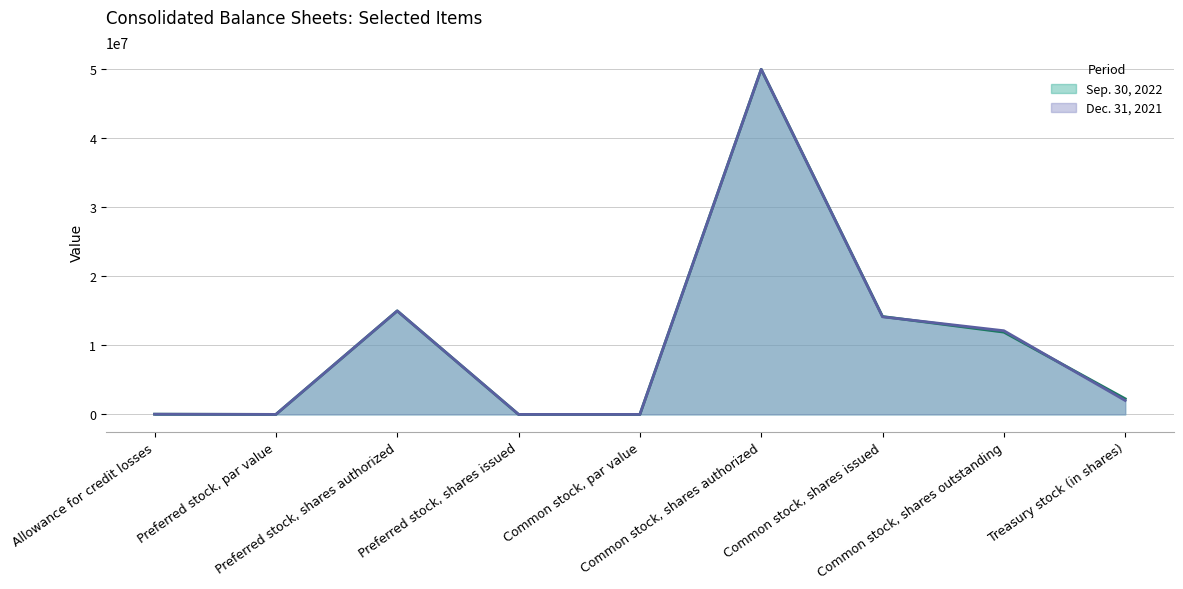

Where is Dec. 31, 2021 nearest to the value 25000000?

Preferred stock, shares authorized